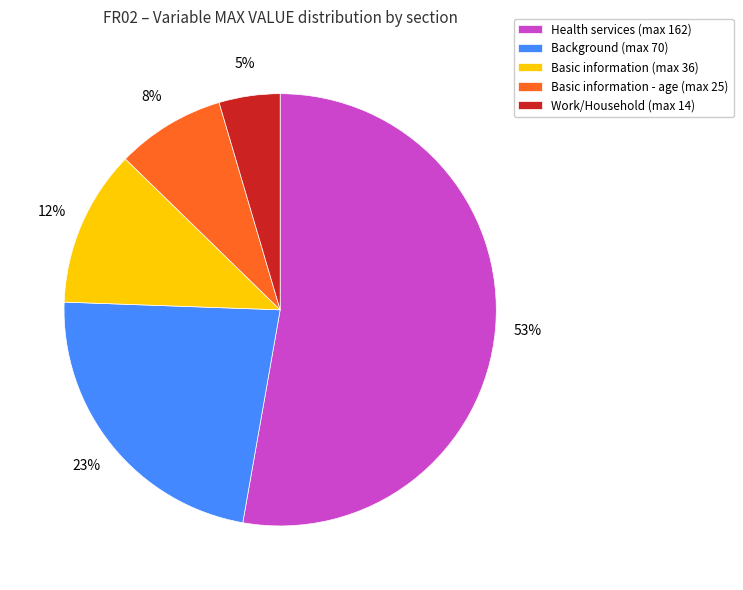

How many segments does this pie chart have?

5